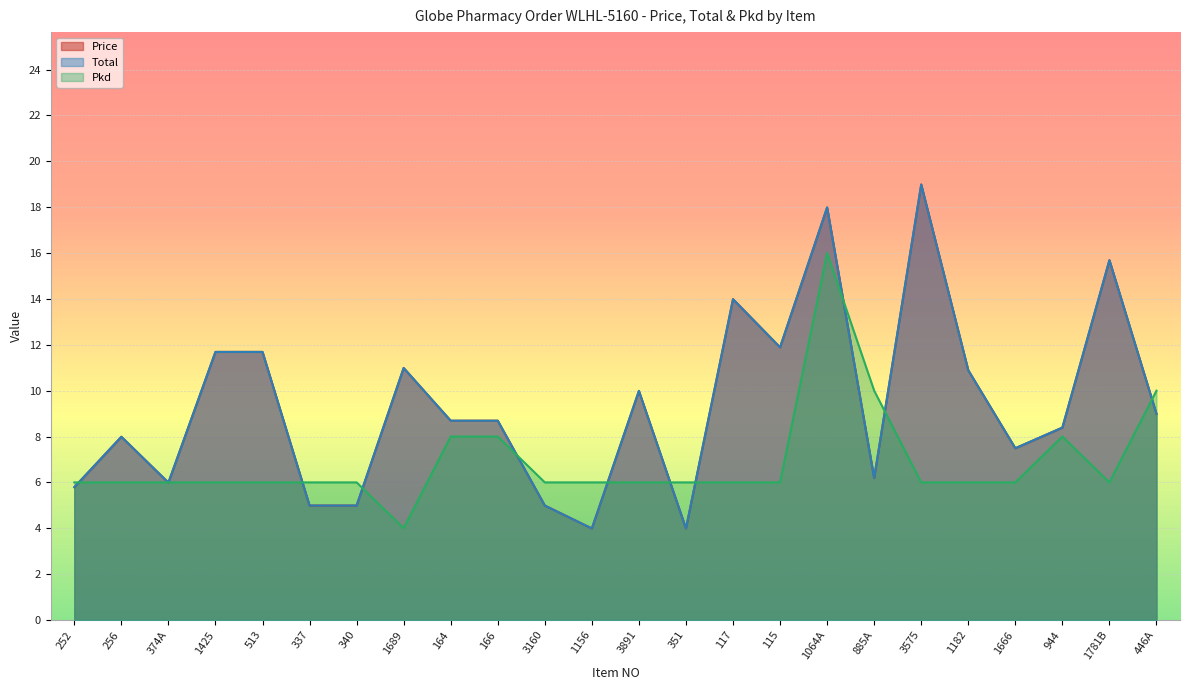

True or false: Pkd has more than 0 points higher than both neighbors.

True